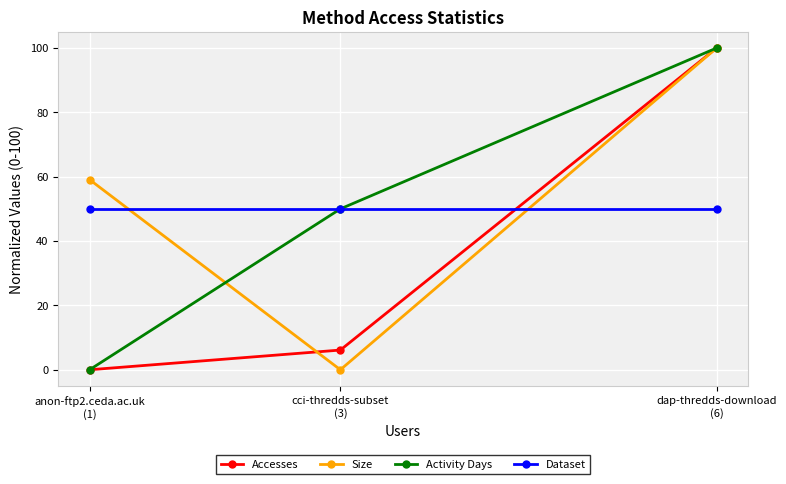

What is the maximum value shown in the chart?

100.0